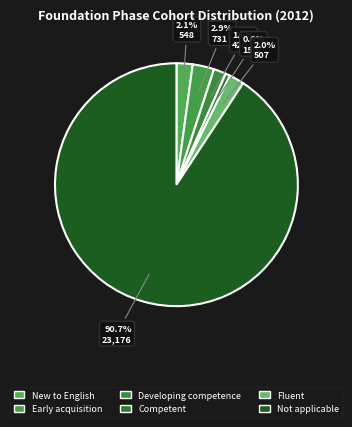

How many segments does this pie chart have?

6